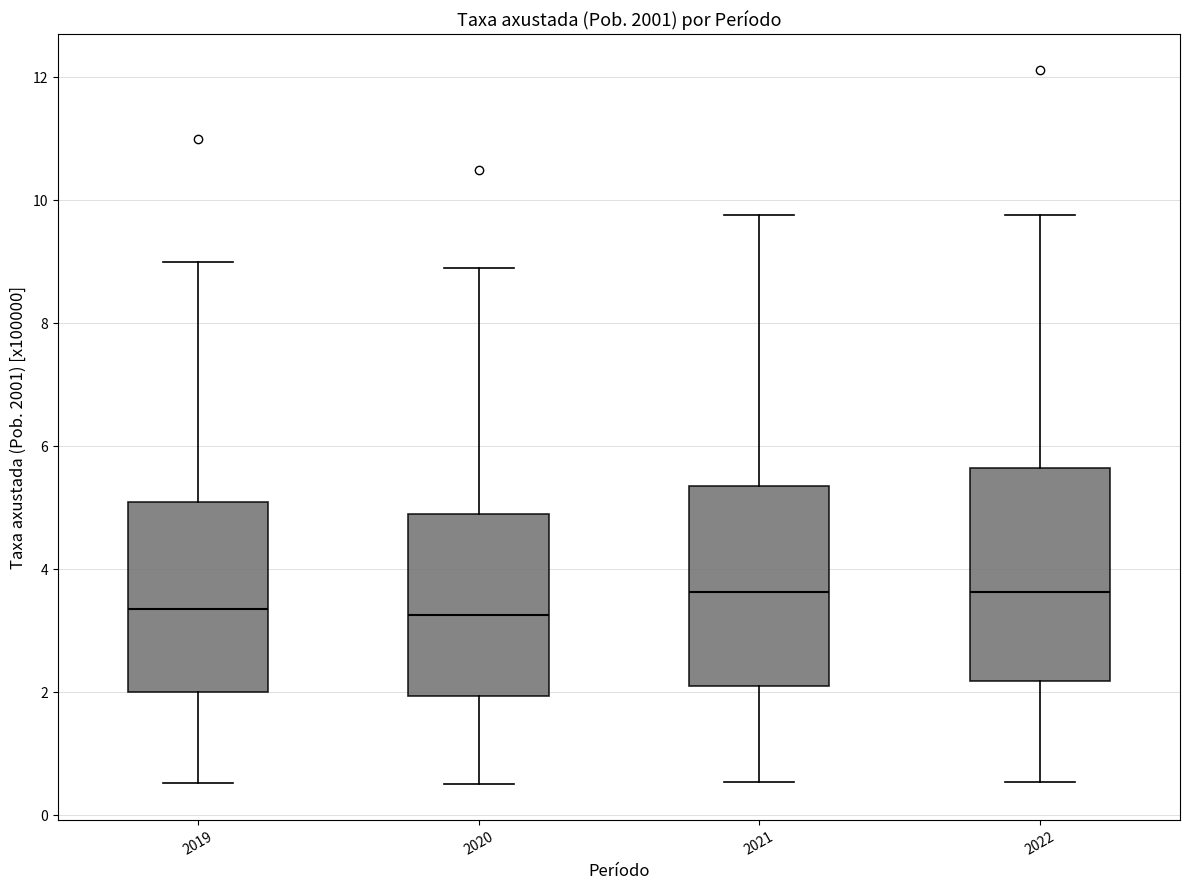

Which box is the tallest, from its lower edge to its upper edge?

2022